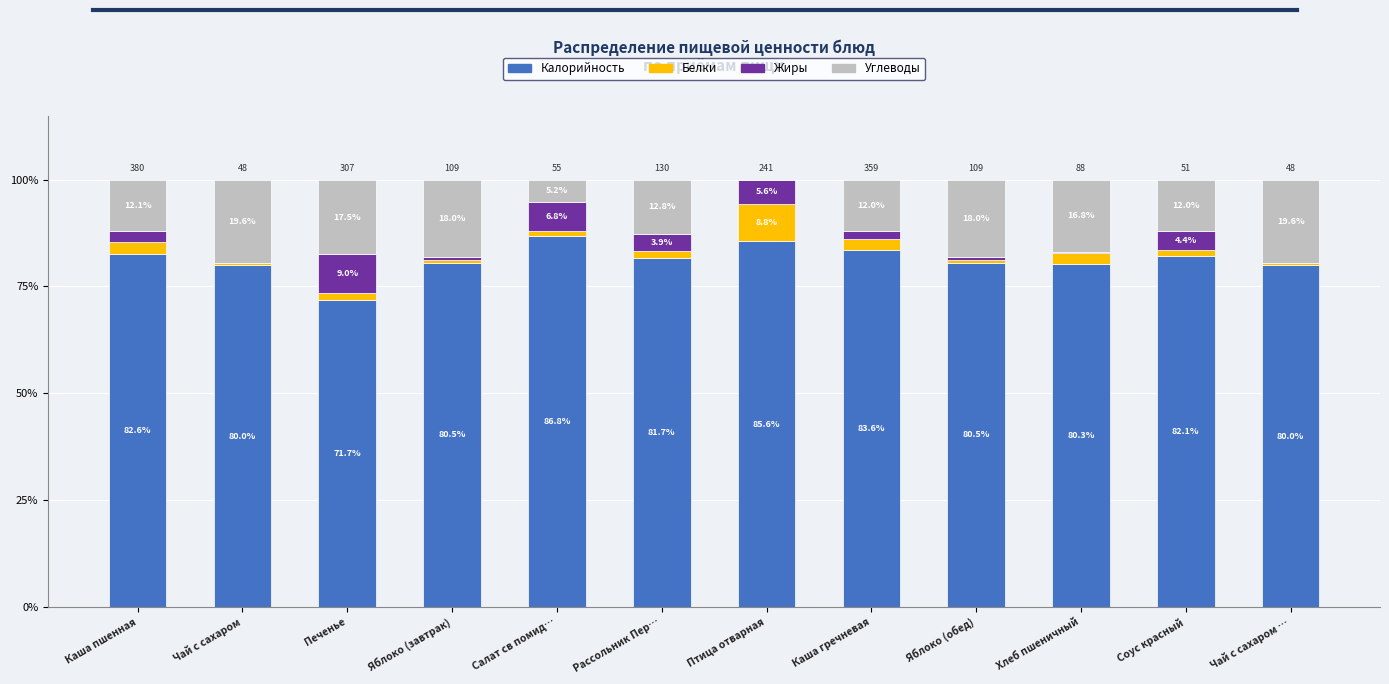

The value of Калорийность at Яблоко (завтрак) is 80.5. True or false?

True